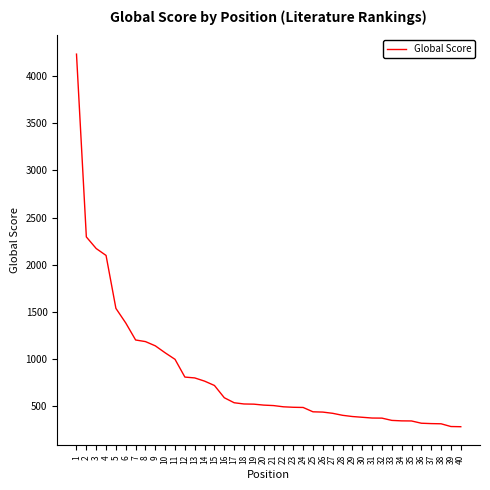

Is it true that the value at 12 is 810?

True